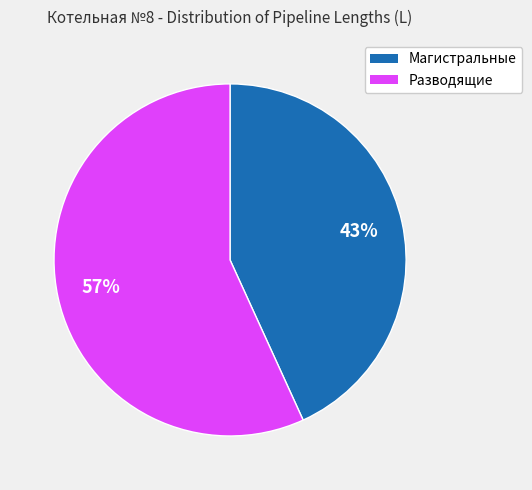

Does any single category account for the majority?

Yes